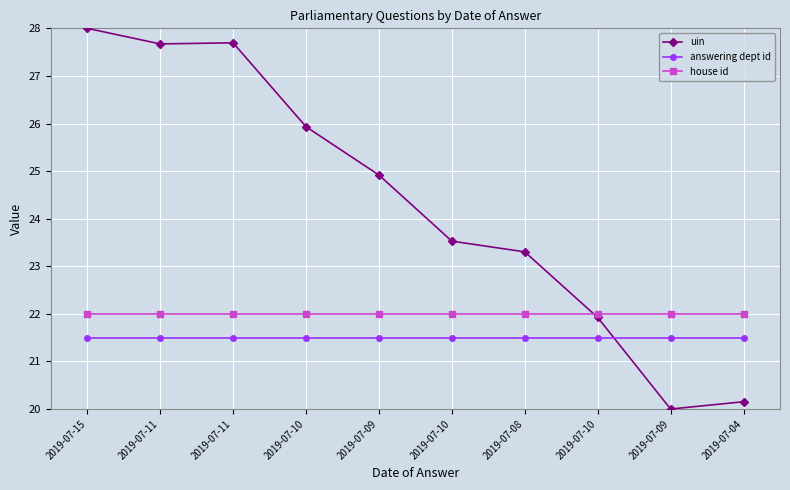

Where is answering dept id nearest to the value 21?

2019-07-15